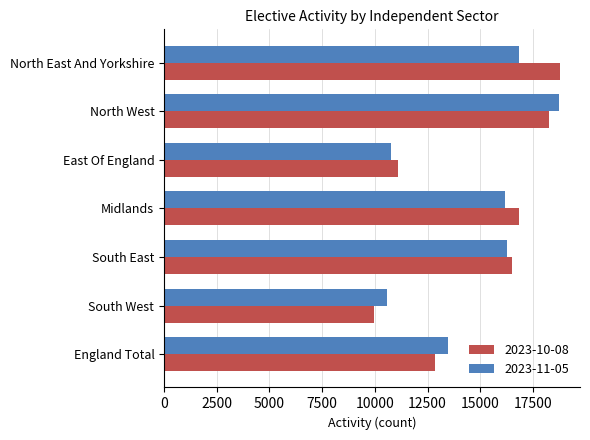

At which label is 2023-10-08 closest to 14365?

England Total